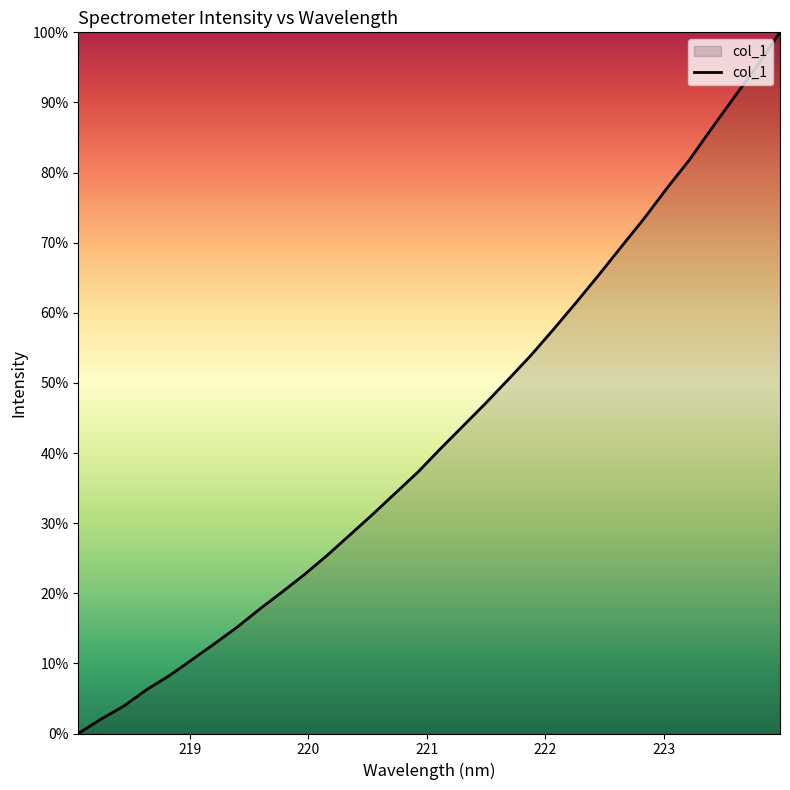

What is the greatest value displayed?

100.0